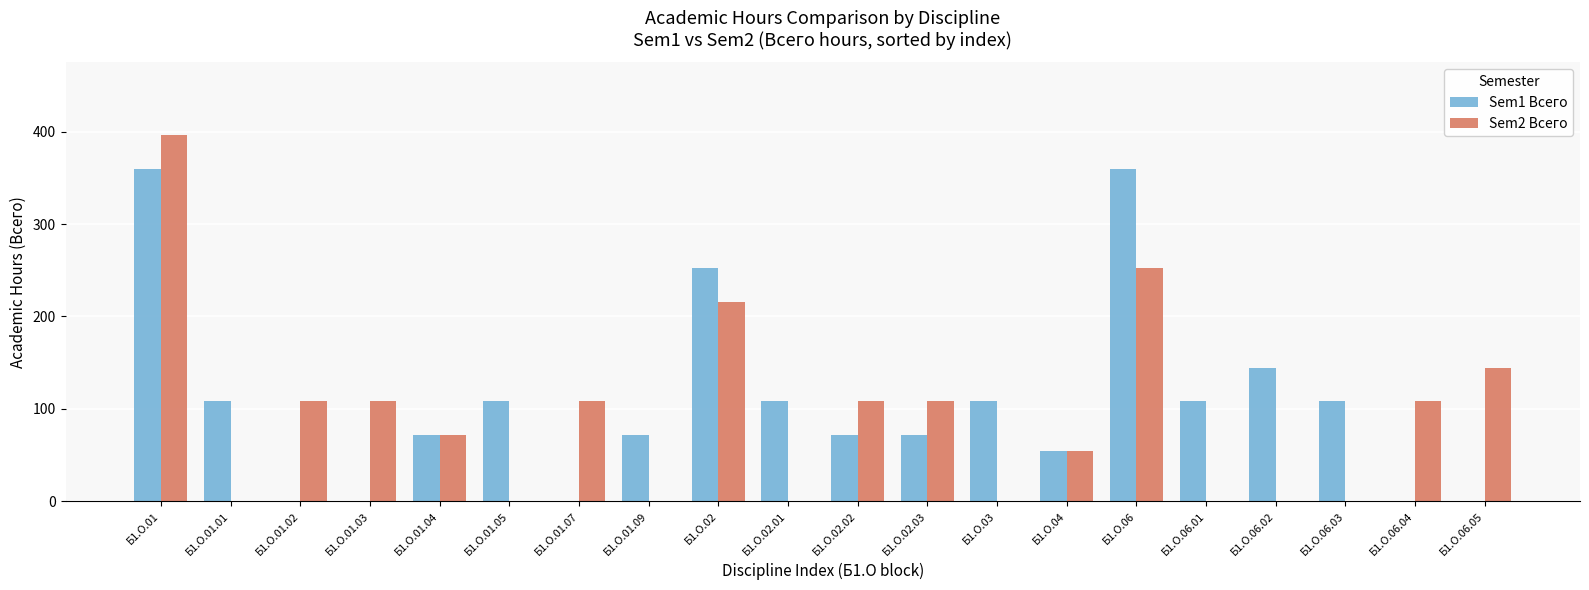

What is the maximum value shown in the chart?

396